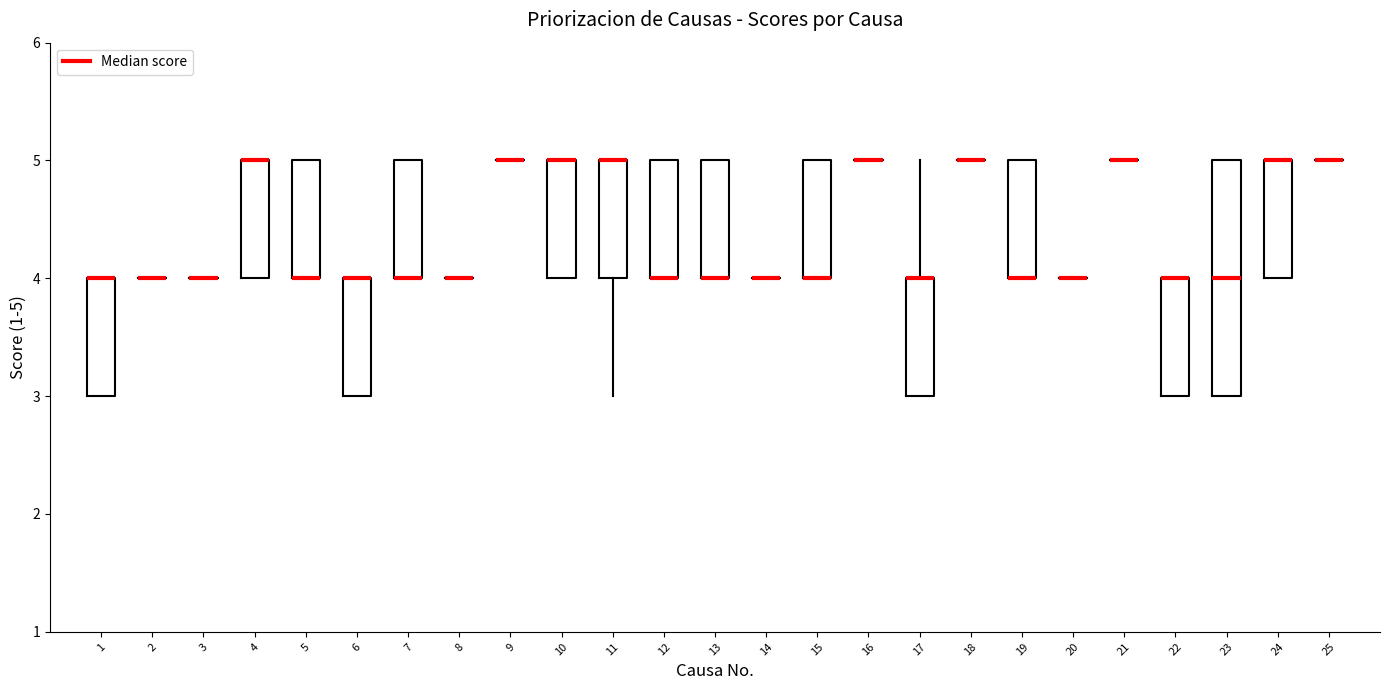

Reading left to right, read every box against the y-axis: the position of its median line, the range the box covers, and the ends of its whiskers. The values are not printed on the chart, so give them approximately, as read against the axis.

1: median 4 (drawn on the box's upper edge), box 3 to 4, whiskers 3 to 4
2: box collapsed to a line at 4, whiskers 4 to 4
3: box collapsed to a line at 4, whiskers 4 to 4
4: median 5 (drawn on the box's upper edge), box 4 to 5, whiskers 4 to 5
5: median 4 (drawn on the box's lower edge), box 4 to 5, whiskers 4 to 5
6: median 4 (drawn on the box's upper edge), box 3 to 4, whiskers 3 to 4
7: median 4 (drawn on the box's lower edge), box 4 to 5, whiskers 4 to 5
8: box collapsed to a line at 4, whiskers 4 to 4
9: box collapsed to a line at 5, whiskers 5 to 5
10: median 5 (drawn on the box's upper edge), box 4 to 5, whiskers 4 to 5
11: median 5 (drawn on the box's upper edge), box 4 to 5, whiskers 3 to 5
12: median 4 (drawn on the box's lower edge), box 4 to 5, whiskers 4 to 5
13: median 4 (drawn on the box's lower edge), box 4 to 5, whiskers 4 to 5
14: box collapsed to a line at 4, whiskers 4 to 4
15: median 4 (drawn on the box's lower edge), box 4 to 5, whiskers 4 to 5
16: box collapsed to a line at 5, whiskers 5 to 5
17: median 4 (drawn on the box's upper edge), box 3 to 4, whiskers 3 to 5
18: box collapsed to a line at 5, whiskers 5 to 5
19: median 4 (drawn on the box's lower edge), box 4 to 5, whiskers 4 to 5
20: box collapsed to a line at 4, whiskers 4 to 4
21: box collapsed to a line at 5, whiskers 5 to 5
22: median 4 (drawn on the box's upper edge), box 3 to 4, whiskers 3 to 4
23: median 4, box 3 to 5, whiskers 3 to 5
24: median 5 (drawn on the box's upper edge), box 4 to 5, whiskers 4 to 5
25: box collapsed to a line at 5, whiskers 5 to 5